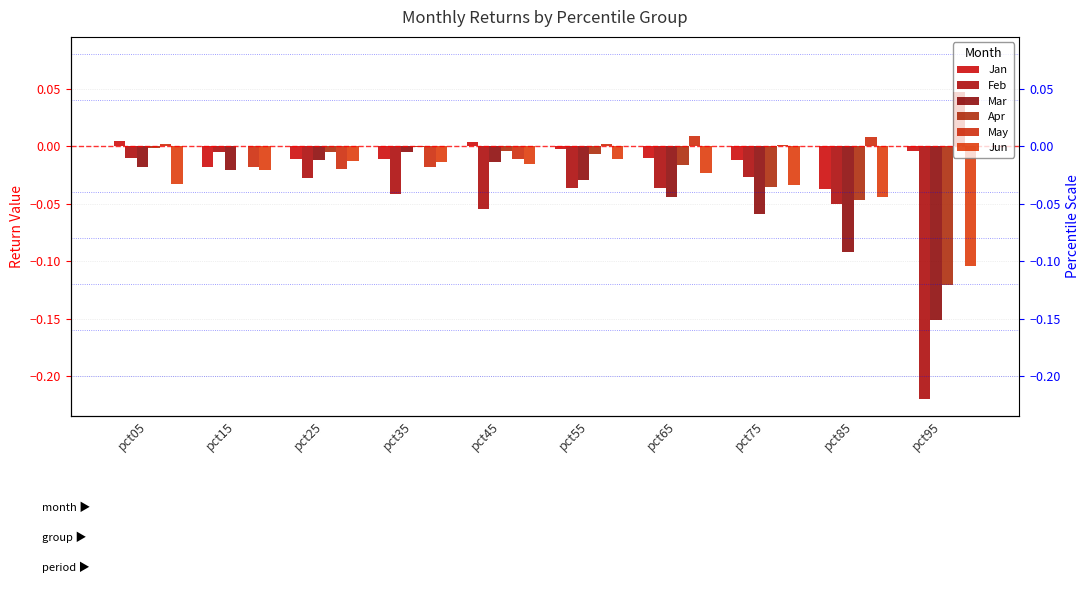

Count the number of categories in the chart.

10